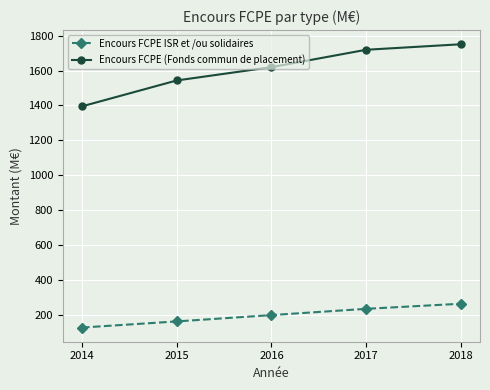

Rank the series by their average value, from lowest to highest.

Encours FCPE ISR et /ou solidaires, Encours FCPE (Fonds commun de placement)